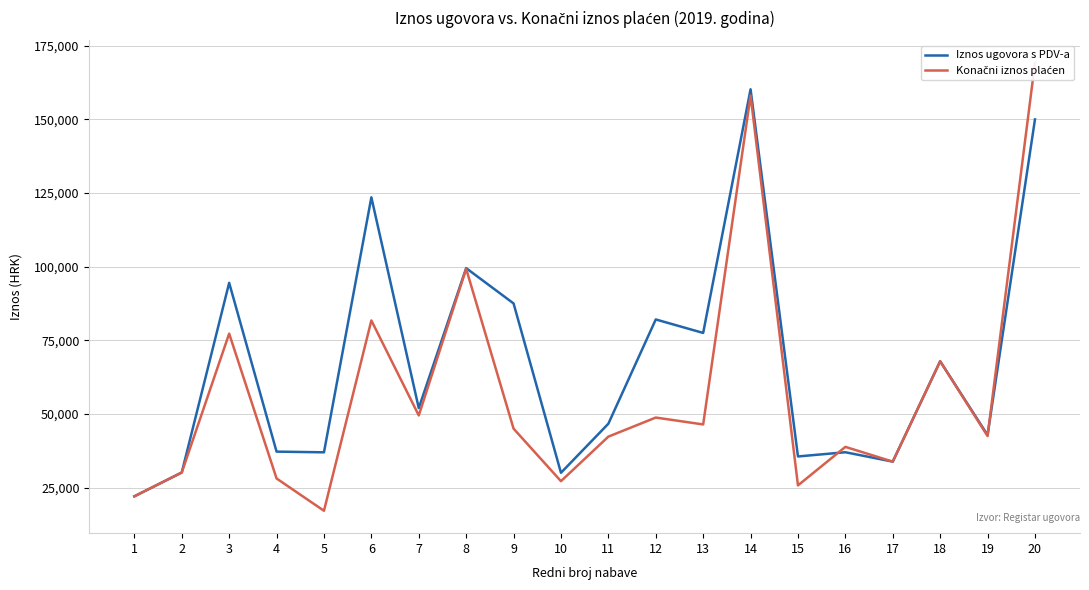

Between which two adjacent categories do Iznos ugovora s PDV-a and Konačni iznos plaćen first intersect?

15 and 16